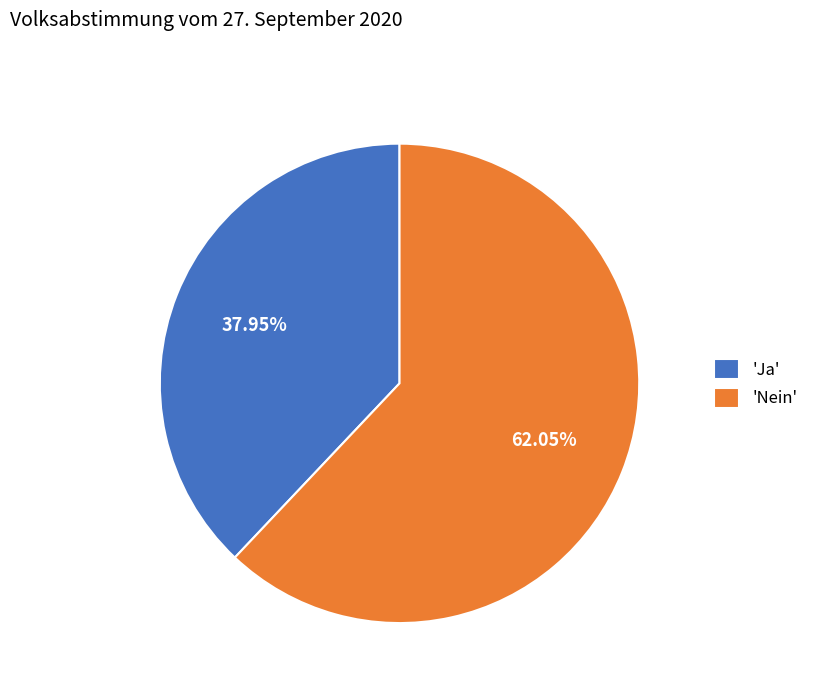

What is the largest slice in the pie chart?

'Nein'